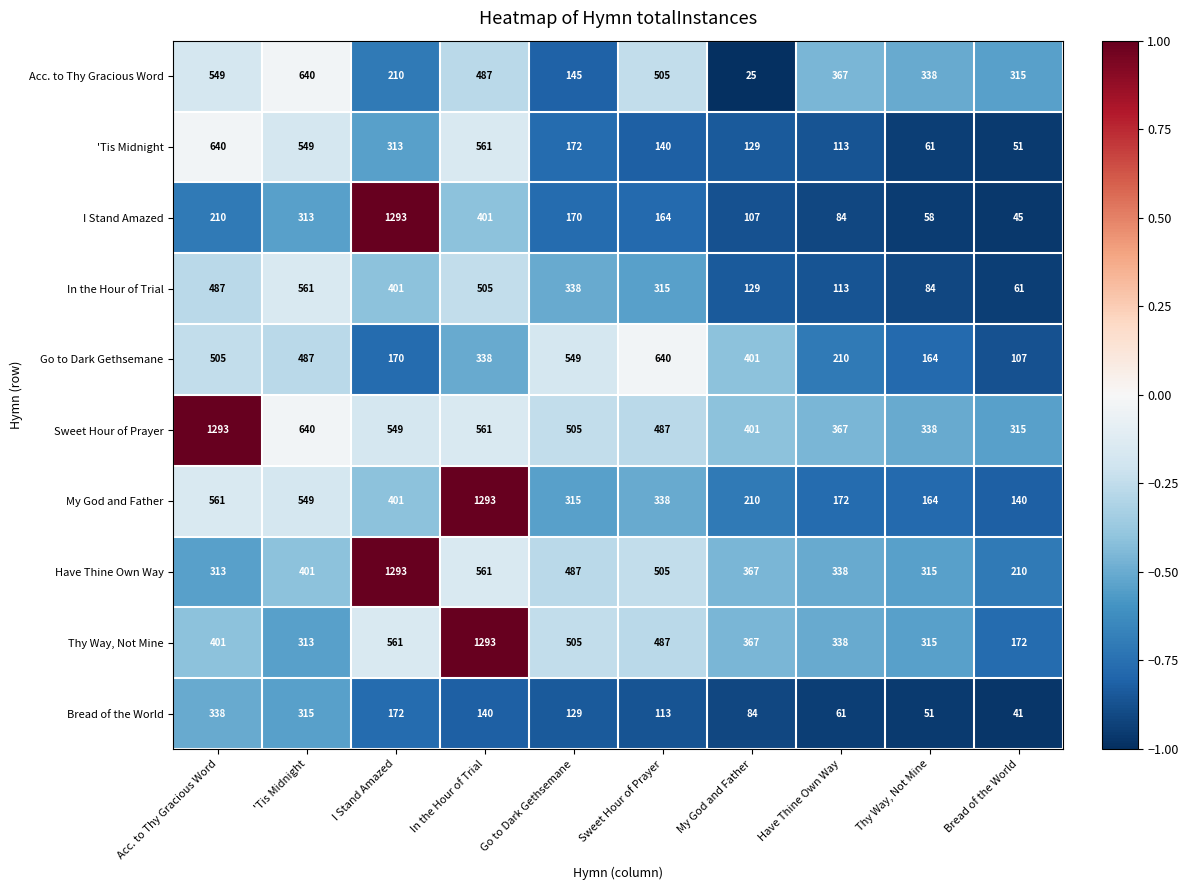

True or false: Have Thine Own Way has a value of 561 at In the Hour of Trial.

True